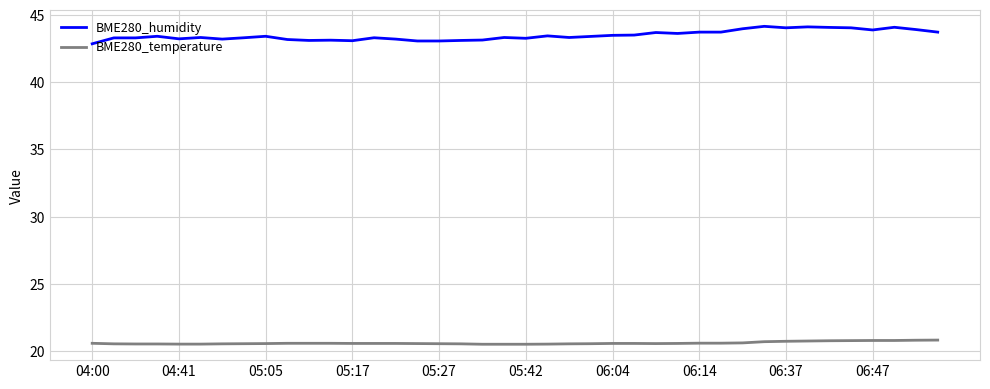

What is the average value of the BME280_temperature series?

20.6